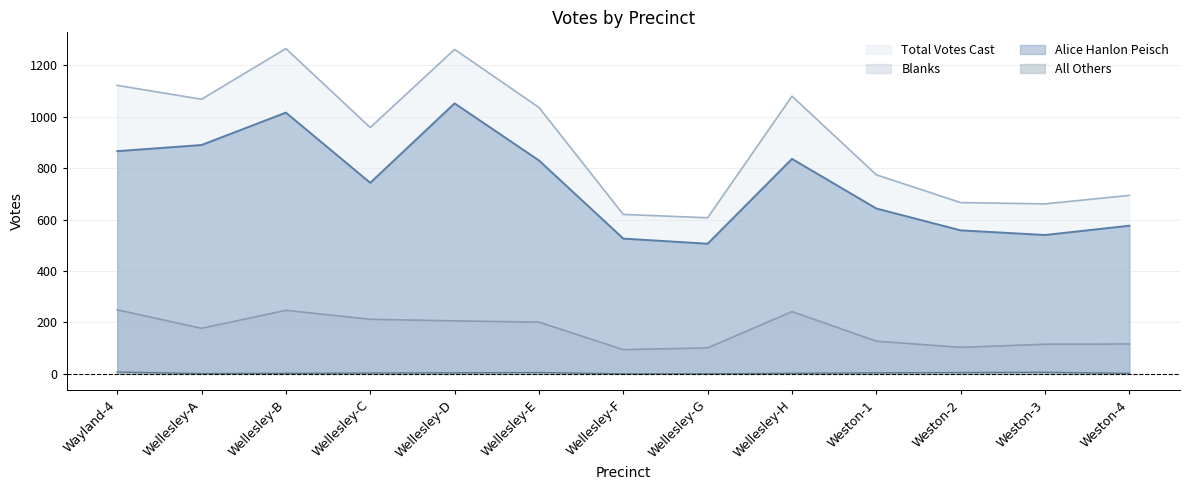

The Total Votes Cast series shows 774 at Weston-1. True or false?

True